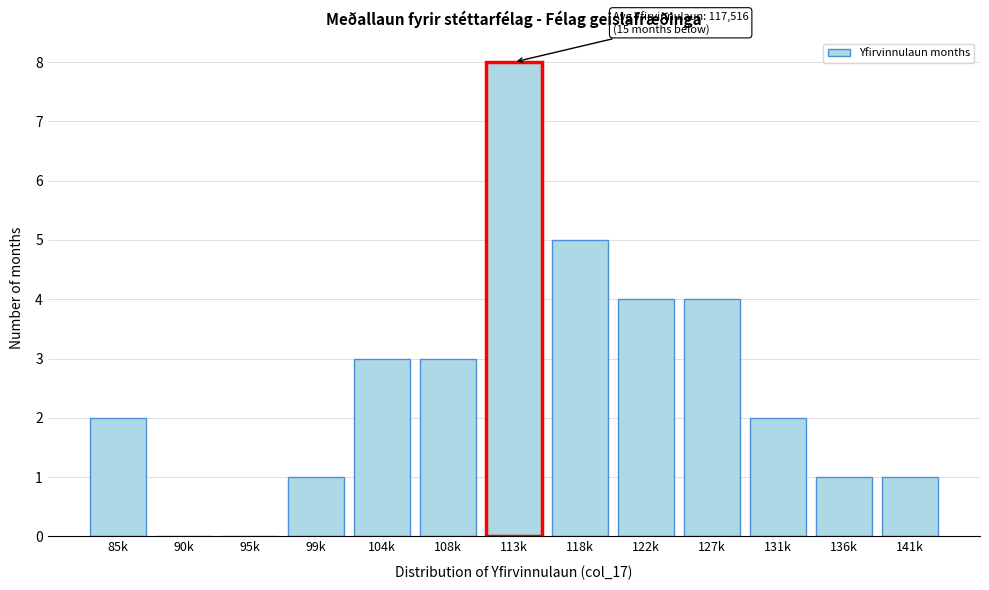

Reading left to right, transcribe all the data shown in this chart.

85k=2	90k=0	95k=0	99k=1	104k=3	108k=3	113k=8	118k=5	122k=4	127k=4	131k=2	136k=1	141k=1